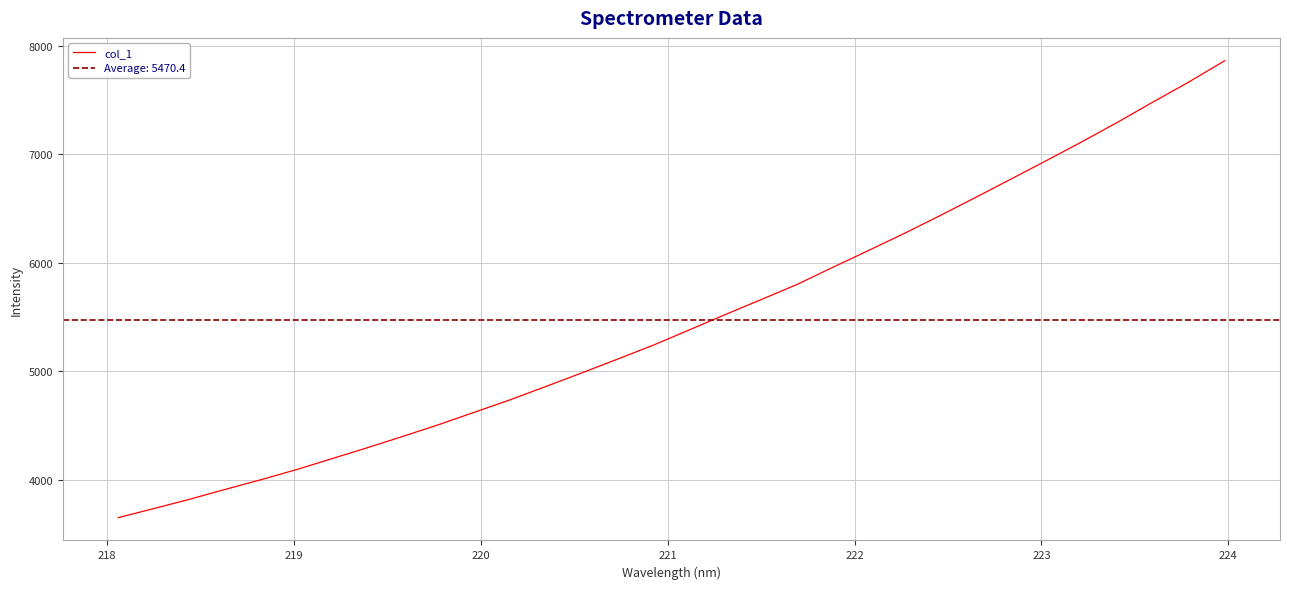

What is the minimum value for col_1?

3649.8